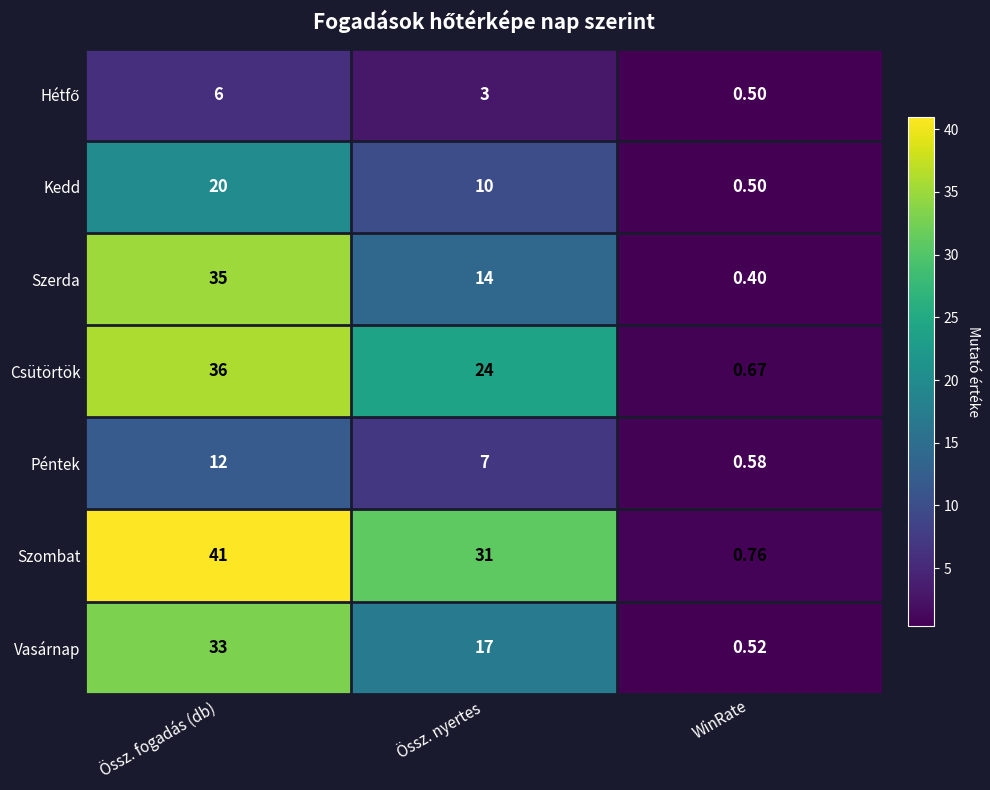

At which label is Szerda closest to 17?

Össz. nyertes